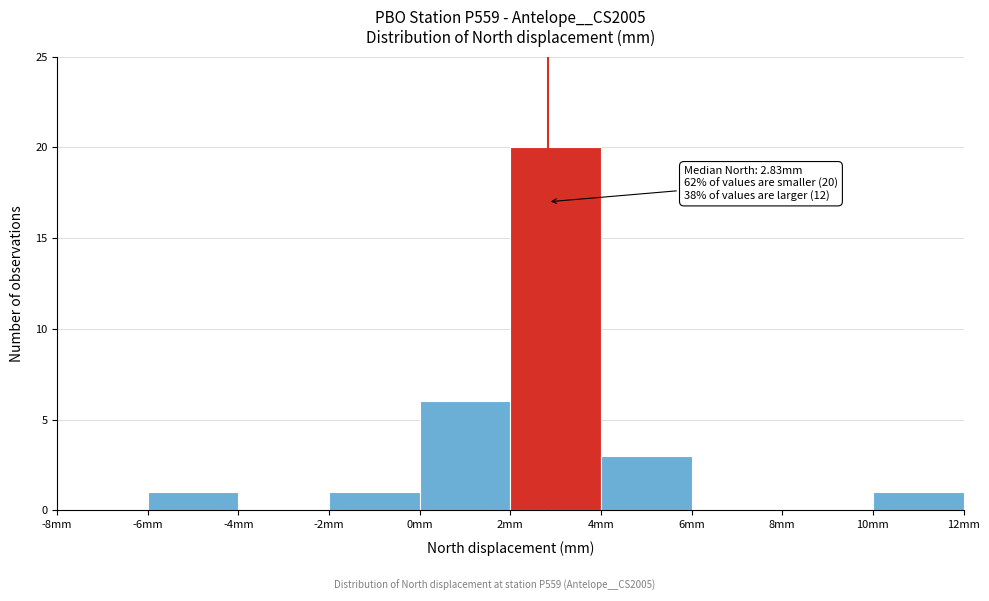

Which range on the x-axis has the tallest bar?

2 to 4